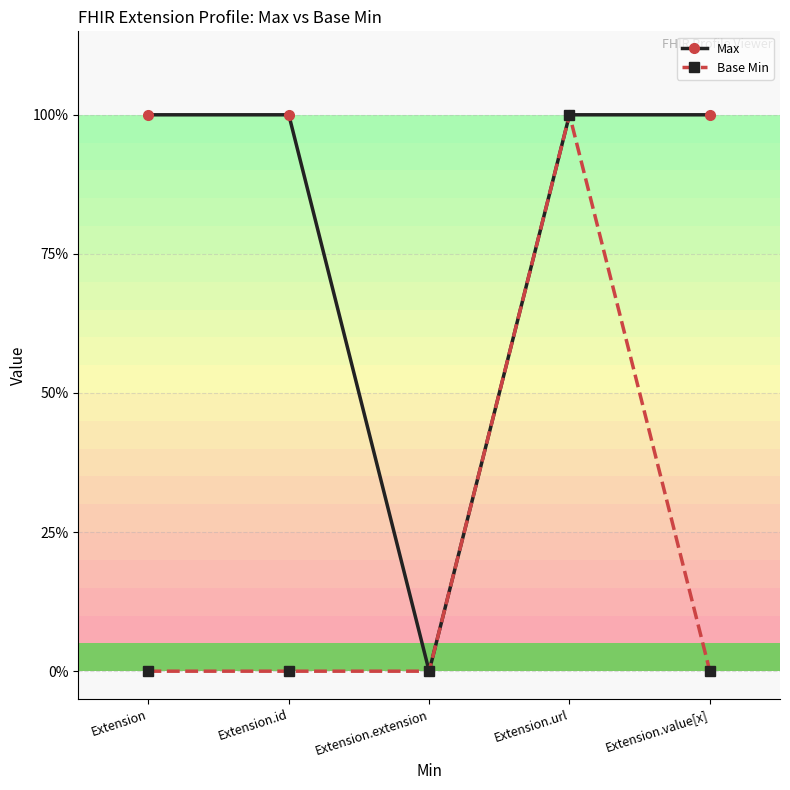

Rank the series at Extension.value[x] from highest to lowest value.

Max, Base Min